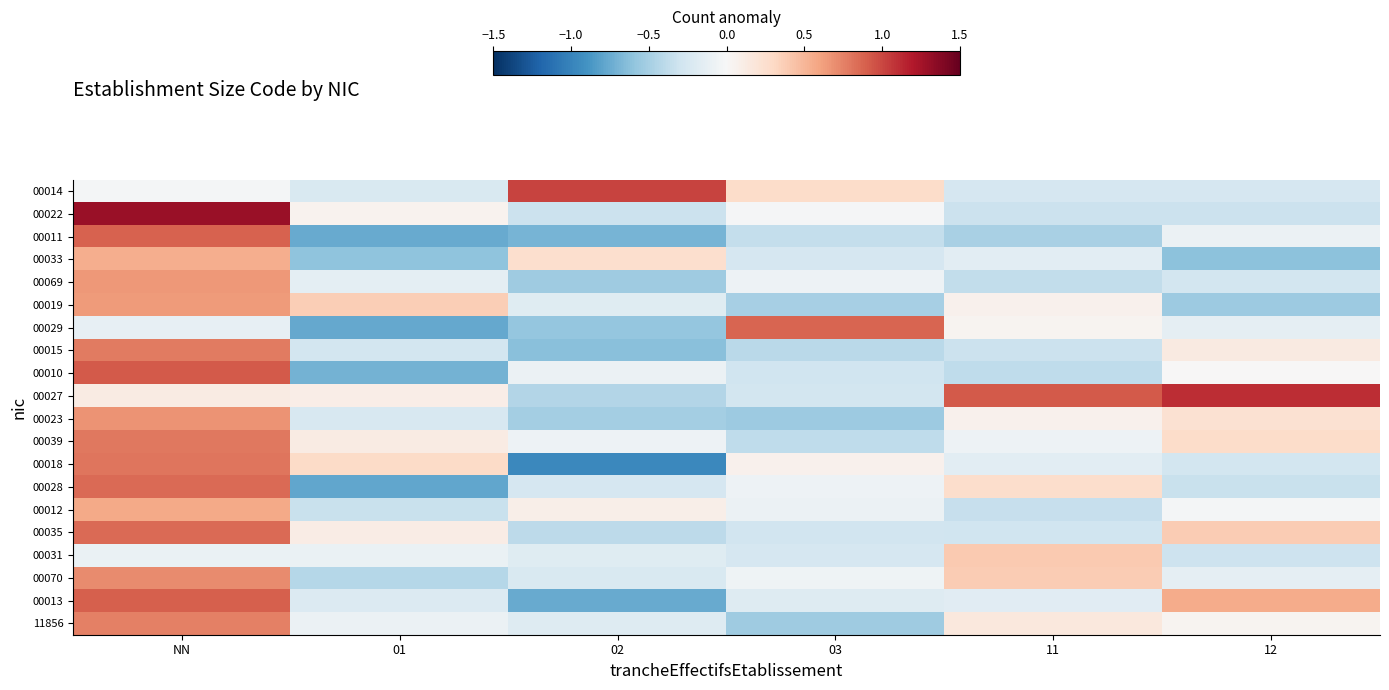

At which category does the chart reach its peak across all series?

NN